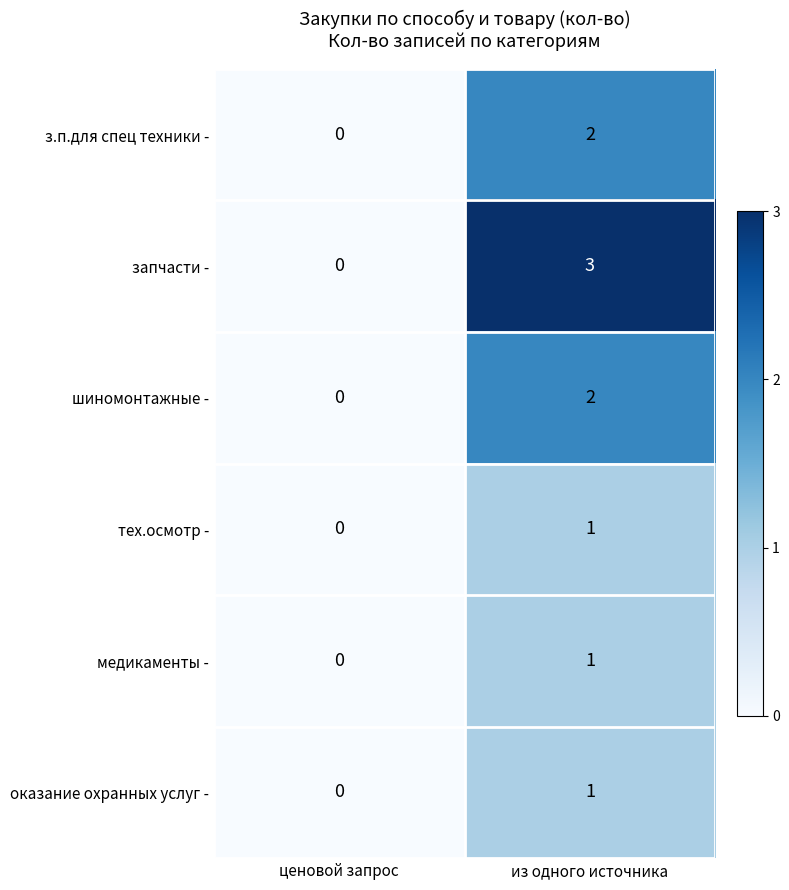

How many values in шиномонтажные - are above zero?

1